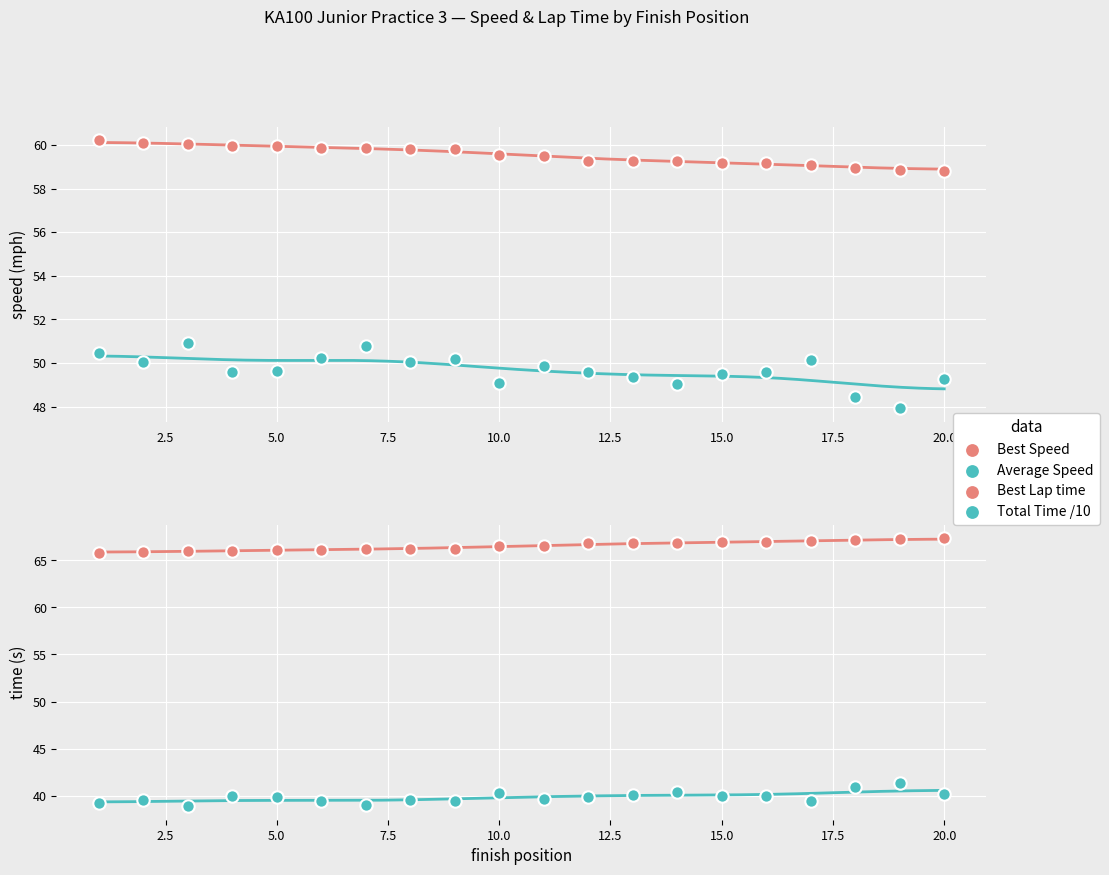

Is the value of Total Time /10 at 12.5 greater than the value of Best Speed at 0.0?

No